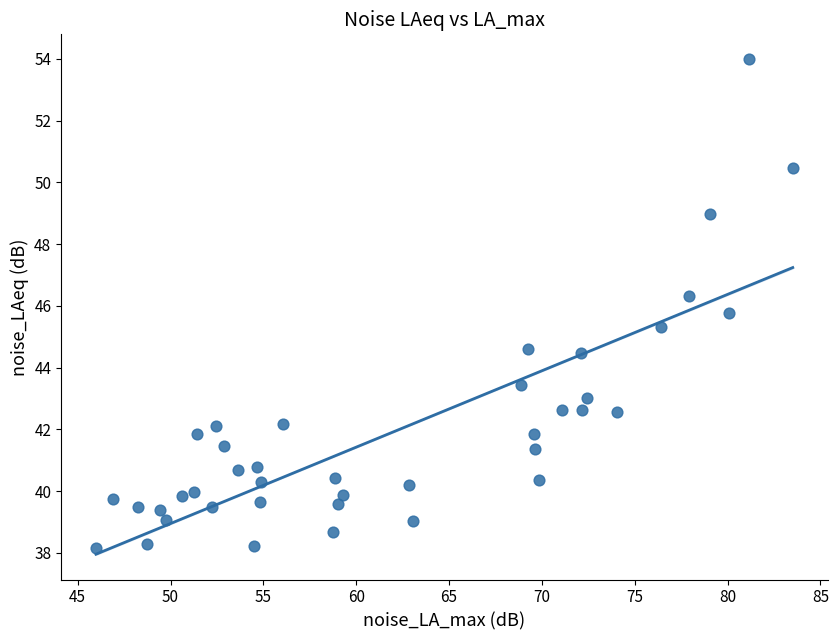

What is the range of Y values (max minus min)?

15.8